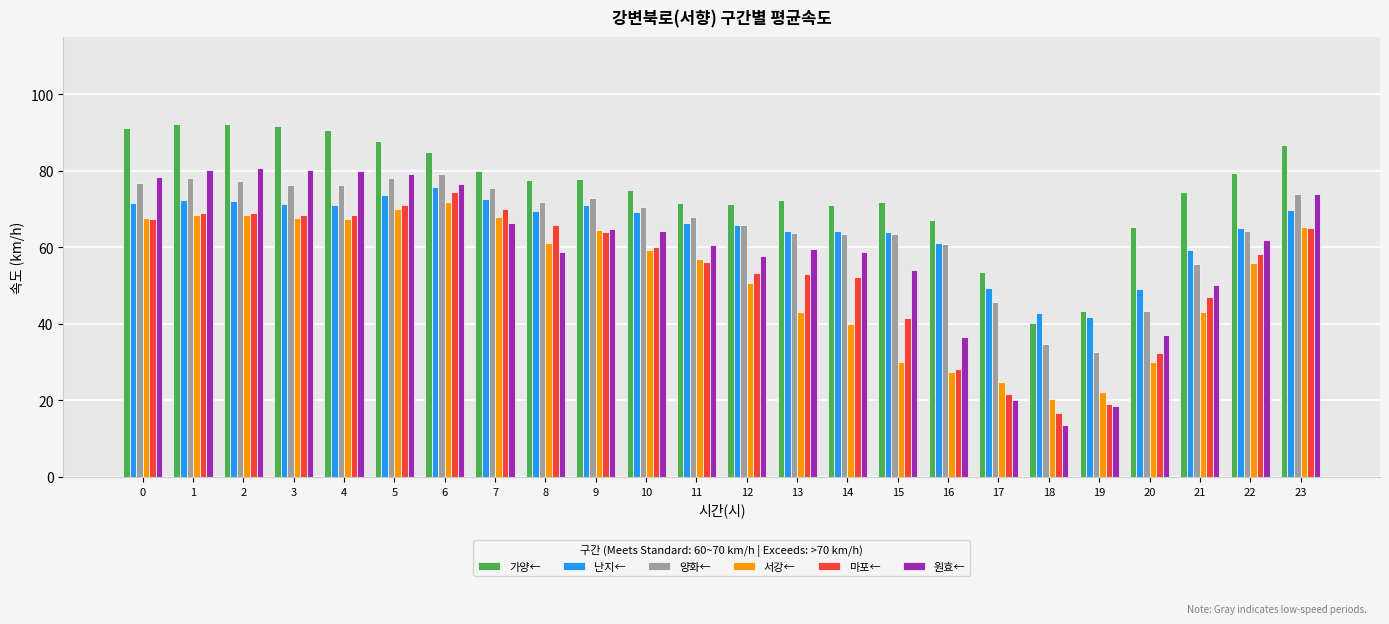

What is the sum of the 서강← values at 4 and 16?

94.7